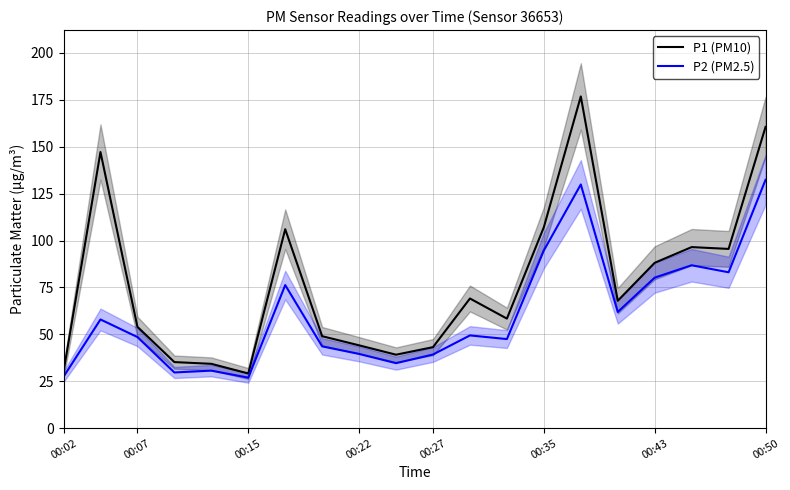

What is the smallest value displayed?

26.9